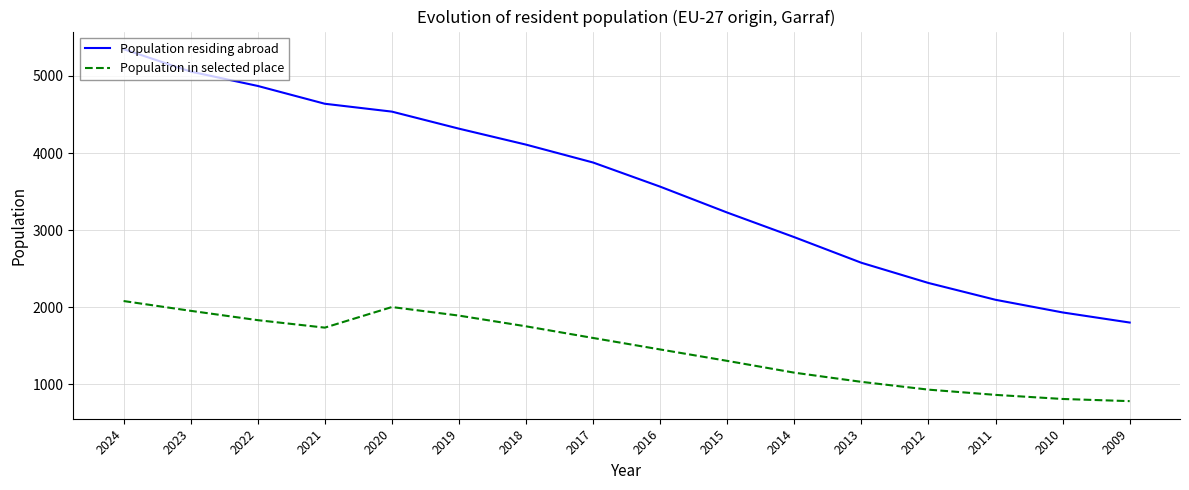

True or false: Population residing abroad and Population in selected place intersect in this chart.

False